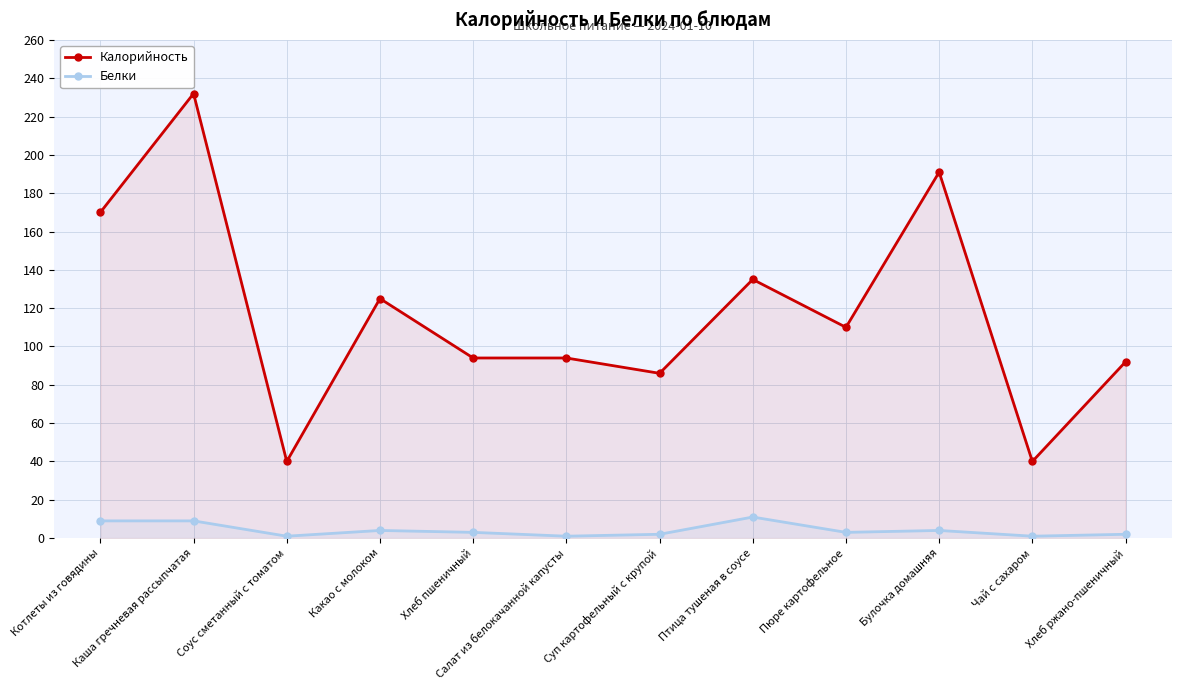

At Каша гречневая рассыпчатая, list the series in order from largest to smallest.

Калорийность, Белки